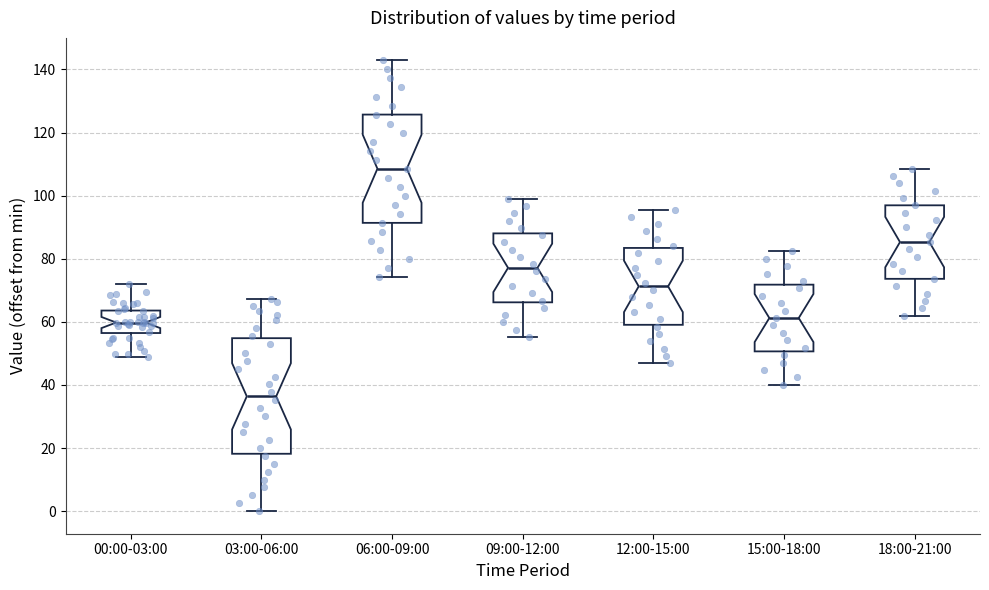

Which box has the highest median line?

06:00-09:00